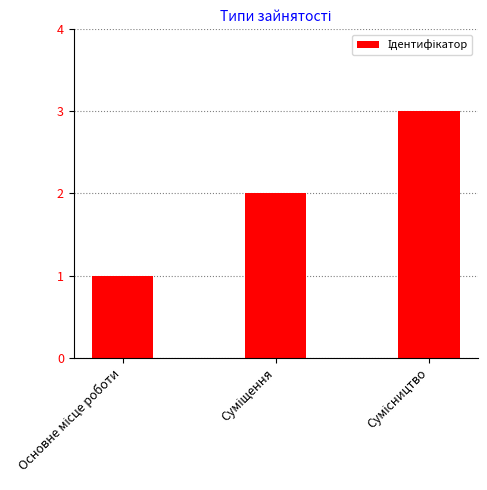

Reading left to right, list all the values displayed in this chart.

1	2	3